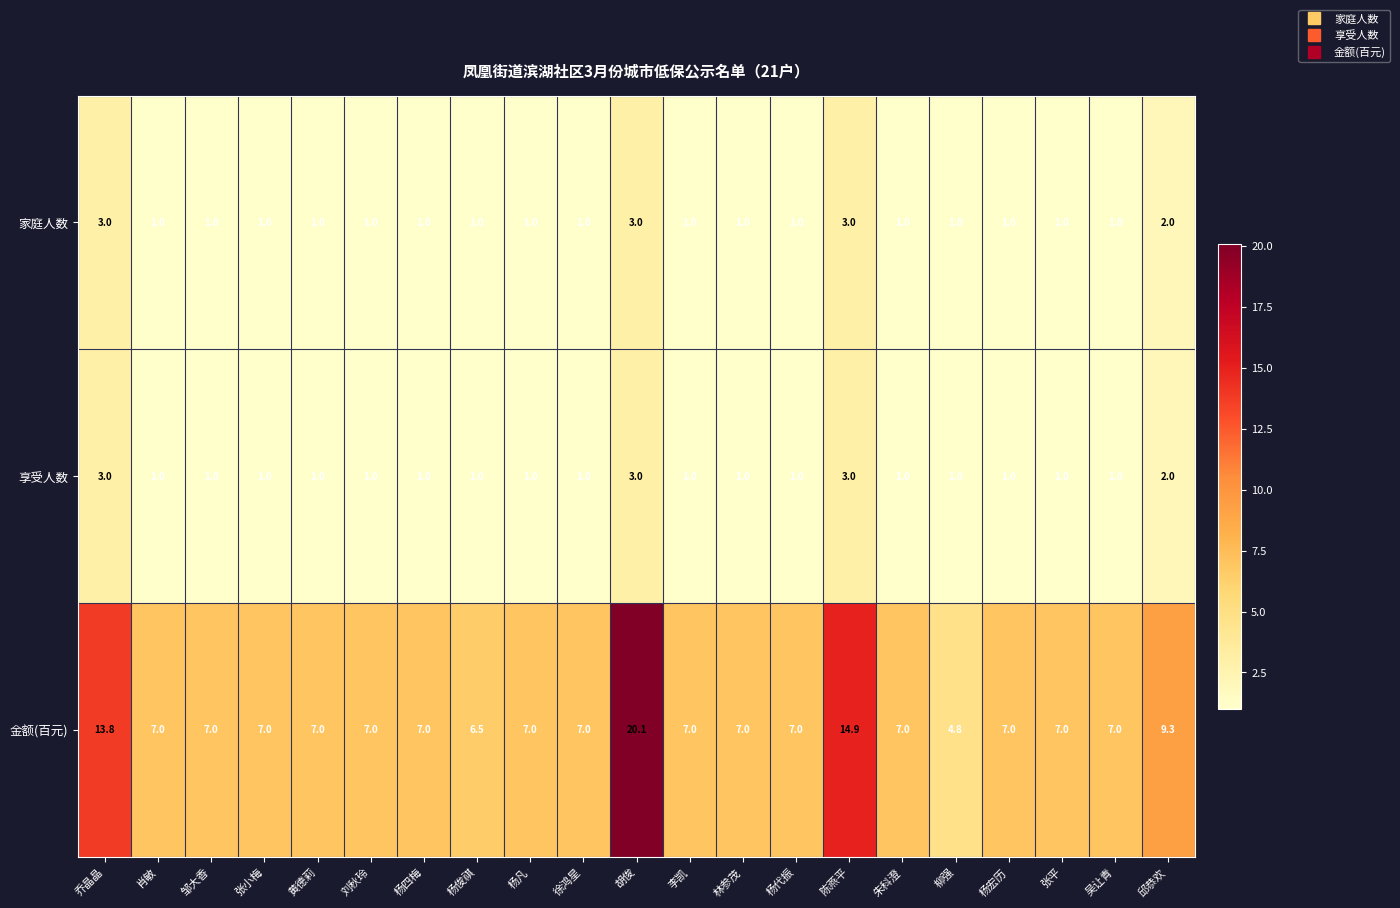

Which series has the widest spread of values?

金额(百元)